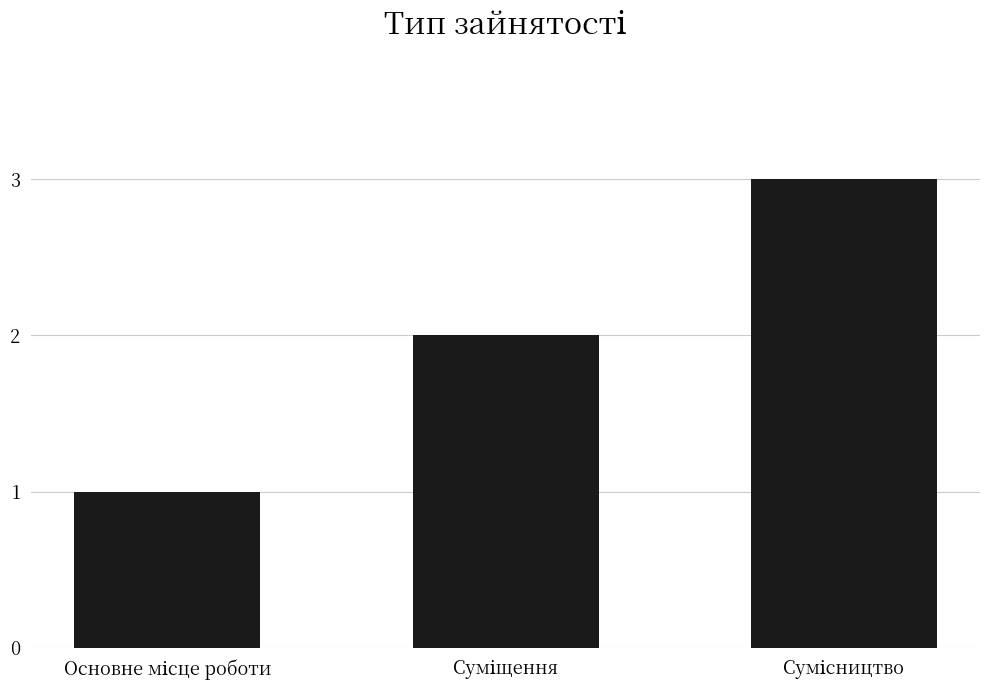

How many distinct data groups are displayed?

1